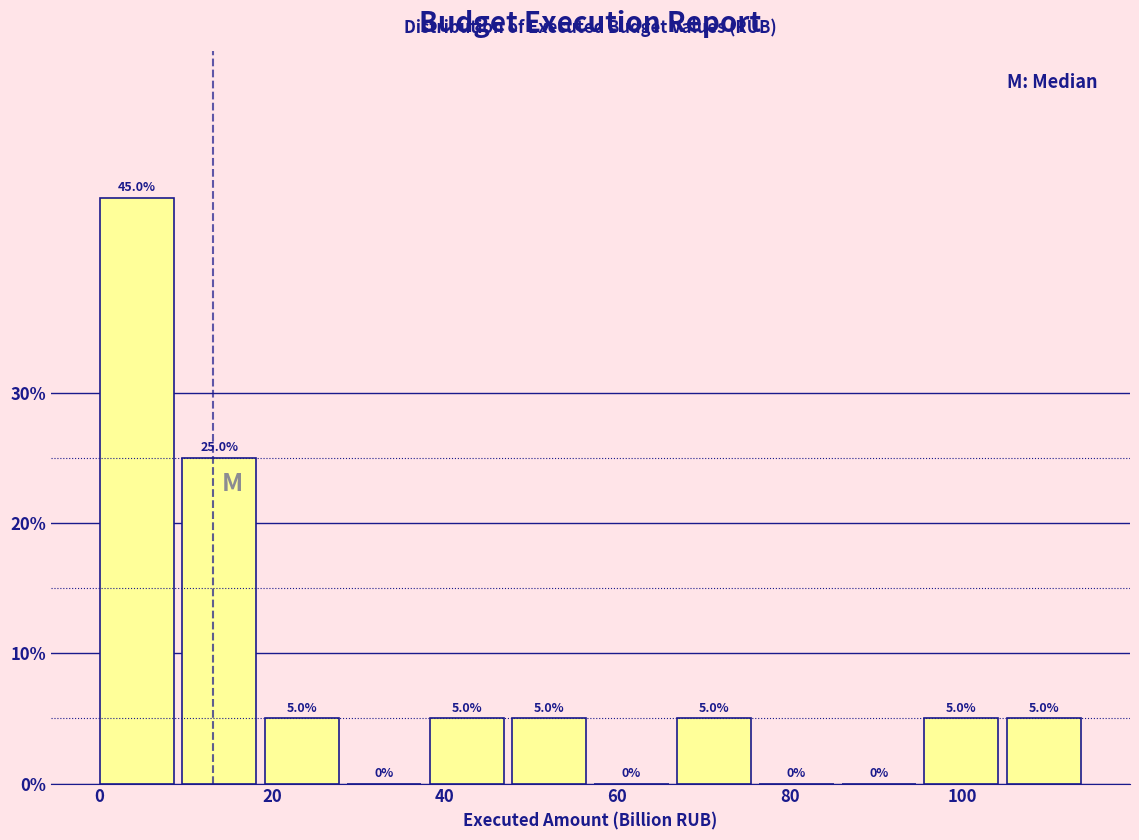

Reading left to right, list every bar in this chart as the range it spans on the x-axis followed by its height. The bar edges are not printed on the chart, so give them approximately, as read against the axis.

0 to 10: 45.0
10 to 20: 25.0
20 to 28: 5.0
28 to 38: 0.0
38 to 48: 5.0
48 to 58: 5.0
58 to 66: 0.0
66 to 76: 5.0
76 to 86: 0.0
86 to 96: 0.0
96 to 106: 5.0
106 to 114: 5.0